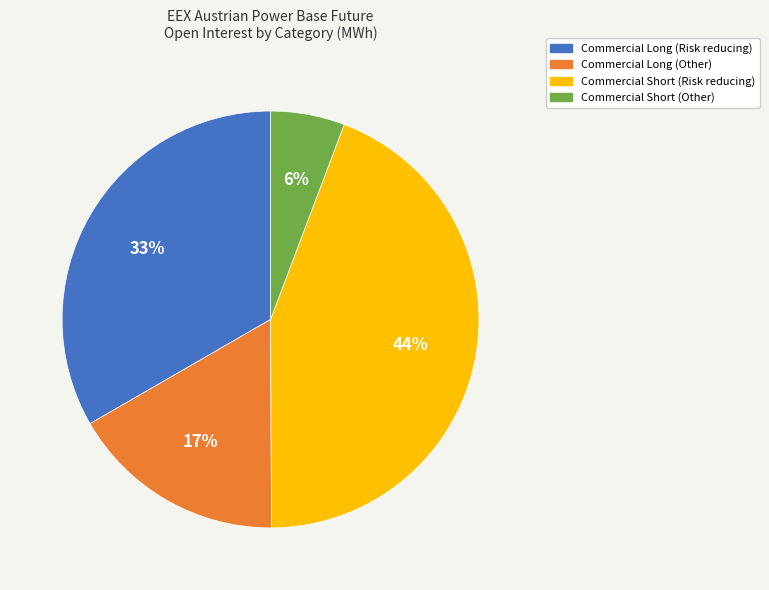

Combined, do Commercial Long (Other) and Commercial Short (Risk reducing) account for over 50%?

Yes